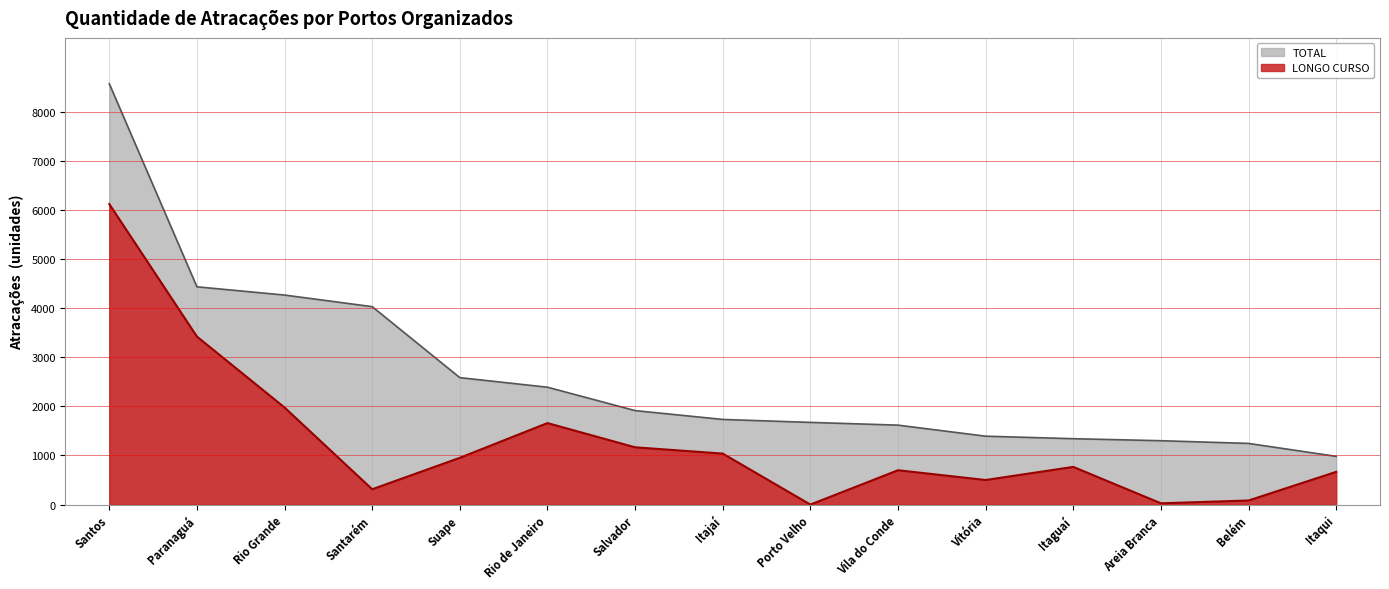

What is the value of the LONGO CURSO point at the 8th from the left?

1038